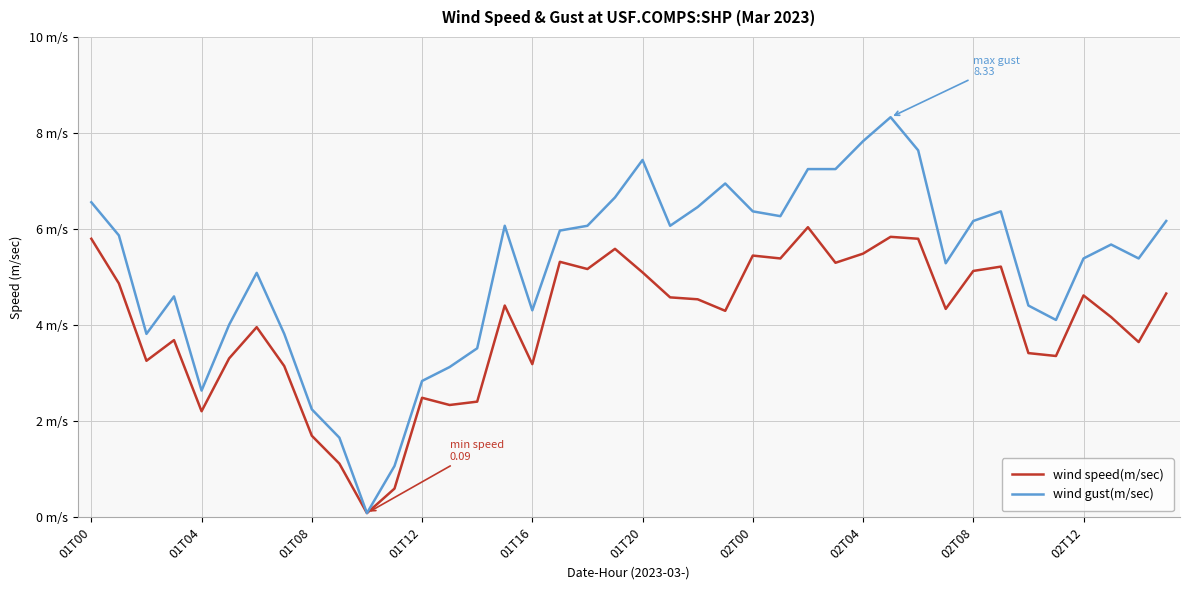

True or false: wind speed(m/sec) and wind gust(m/sec) cross at least once.

False